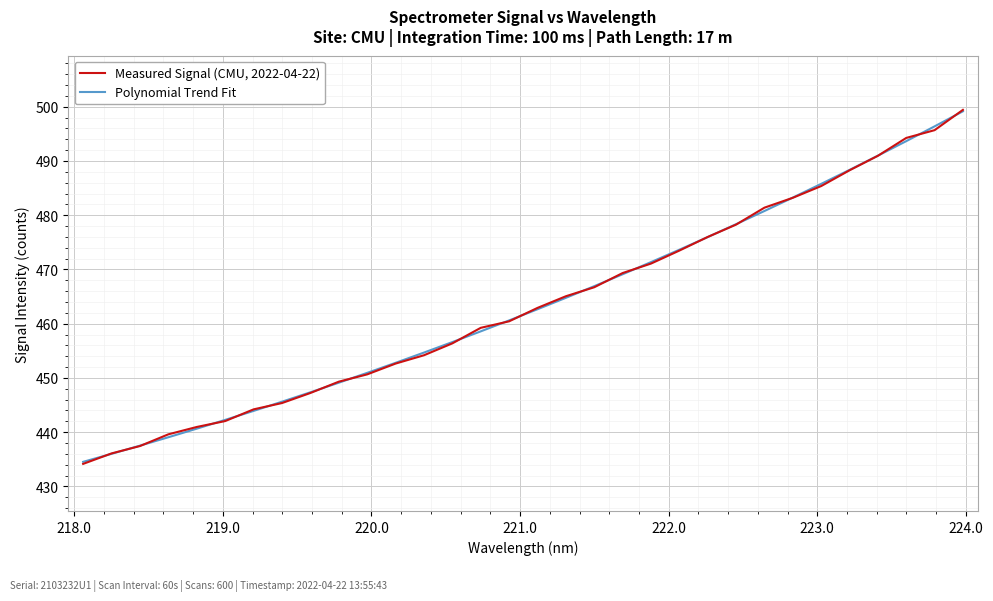

Reading left to right, what are all the values shown in this chart?

Measured Signal (CMU, 2022-04-22): 434.2	436.1	437.4	439.6	441.0	442.0	444.2	445.4	447.2	449.3	450.7	452.6	454.2	456.4	459.2	460.4	462.9	465.1	466.7	469.3	471.1	473.5	476.0	478.3	481.4	483.2	485.4	488.3	491.0	494.2	495.7	499.4
Polynomial Trend Fit: 434.5	436.0	437.5	439.1	440.6	442.3	443.9	445.6	447.3	449.1	450.9	452.8	454.7	456.6	458.6	460.6	462.7	464.8	466.9	469.1	471.4	473.6	476.0	478.3	480.8	483.3	485.8	488.4	491.0	493.7	496.4	499.2